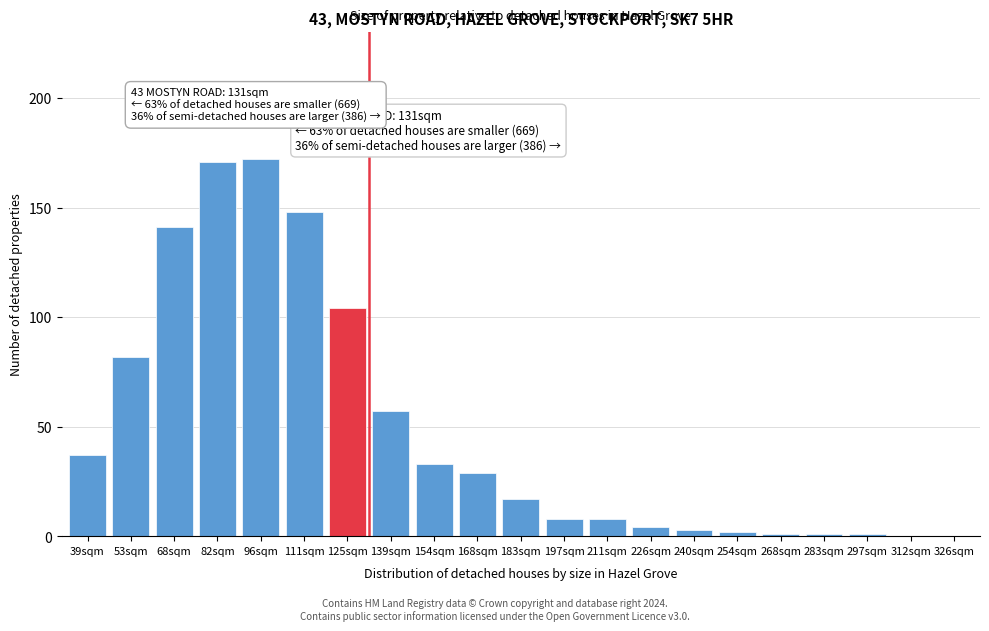

Reading left to right, list all the values displayed in this chart.

39sqm=37	53sqm=82	68sqm=141	82sqm=171	96sqm=172	111sqm=148	125sqm=104	139sqm=57	154sqm=33	168sqm=29	183sqm=17	197sqm=8	211sqm=8	226sqm=4	240sqm=3	254sqm=2	268sqm=1	283sqm=1	297sqm=1	312sqm=0	326sqm=0